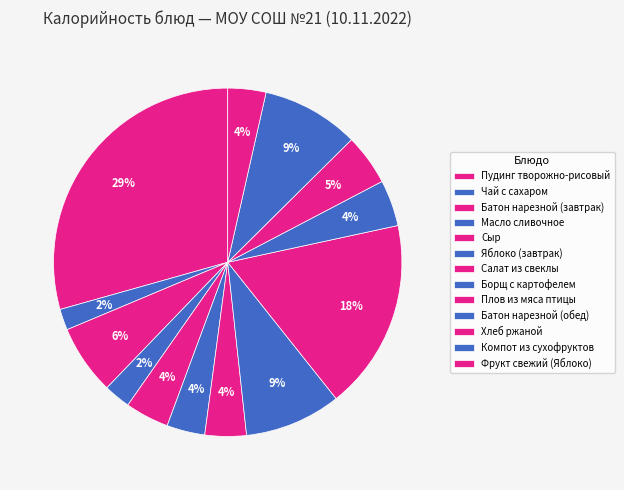

To the nearest percent, what is the average slice percentage?

8%